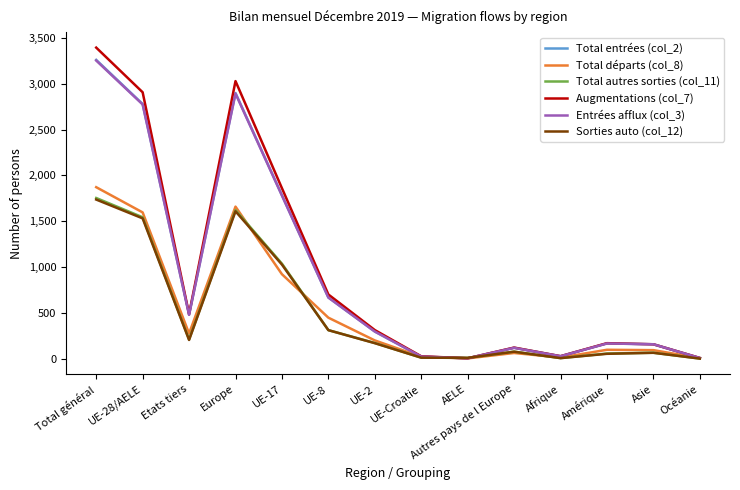

The Total entrées (col_2) series shows 4730 at Europe. True or false?

False